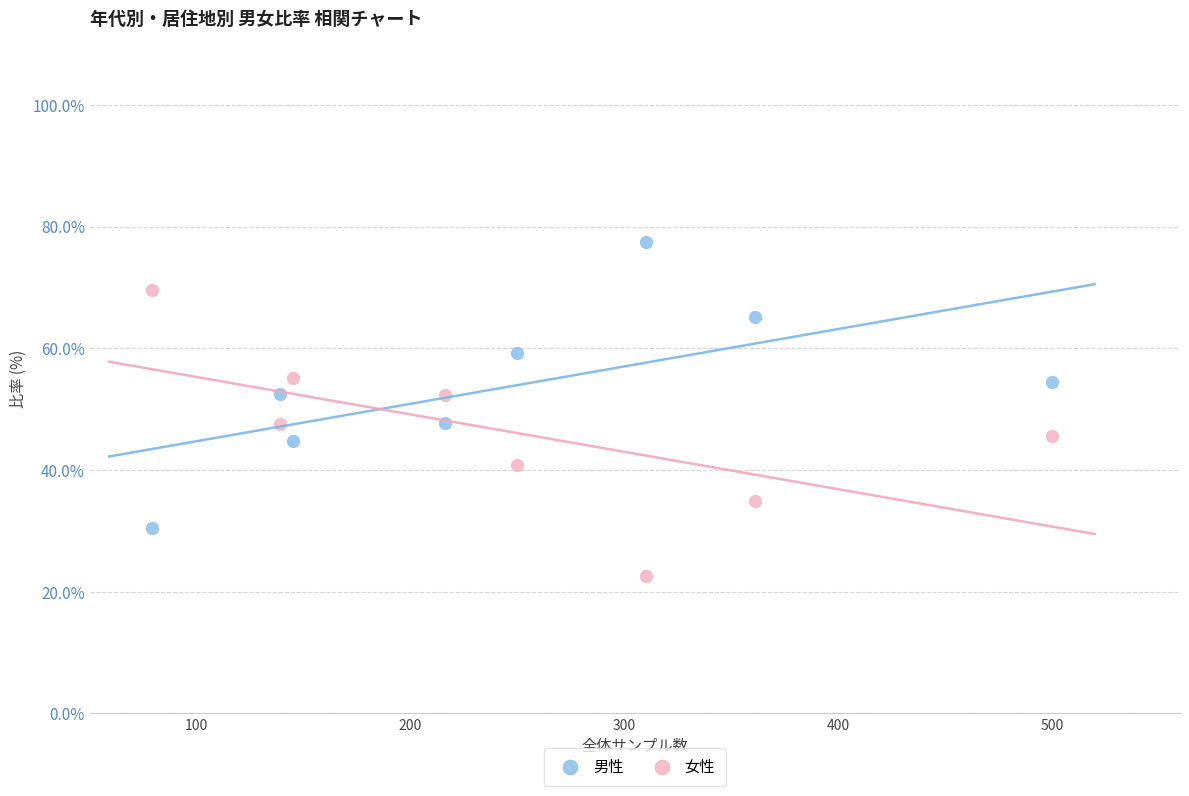

Which series contains the lowest Y value?

女性